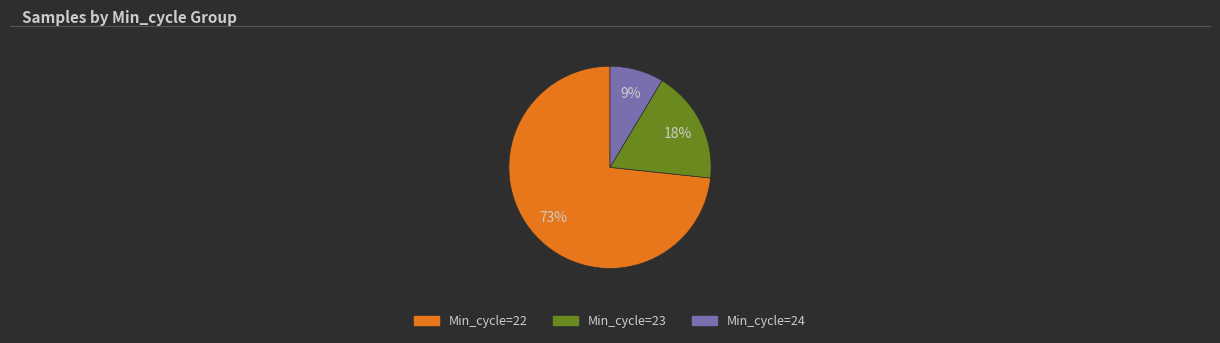

To the nearest percent, what is the average slice percentage?

33%